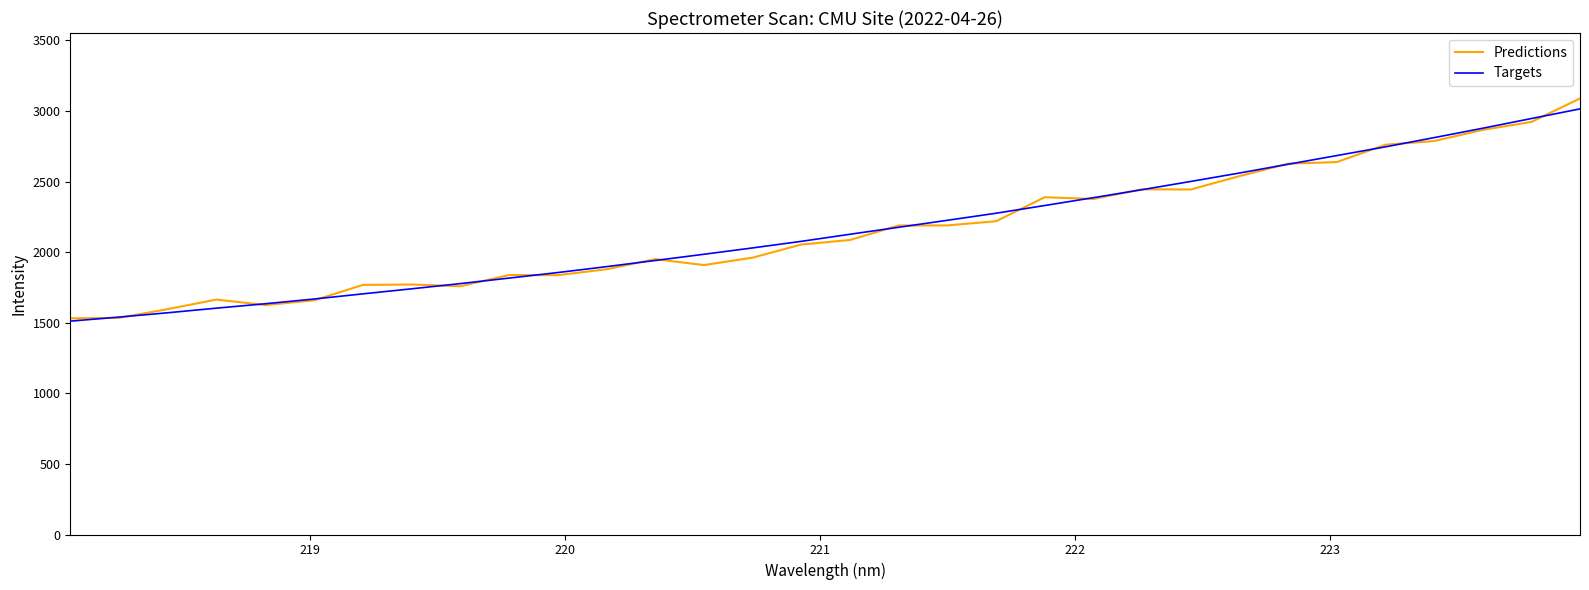

What is the maximum value for Predictions?

3089.0